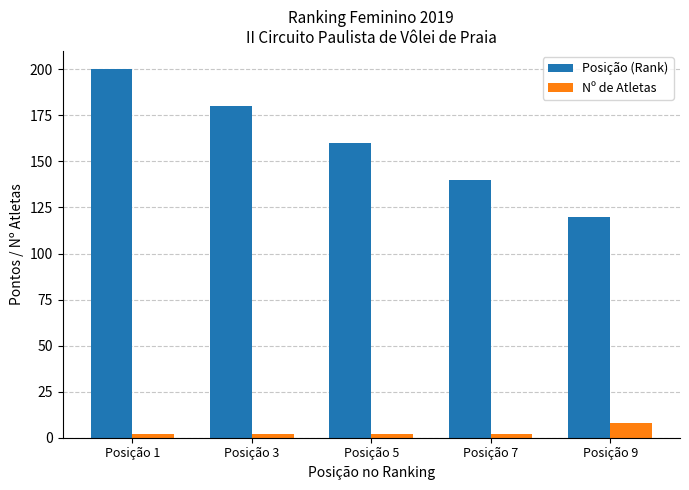

Read the Nº de Atletas value at Posição 3.

2